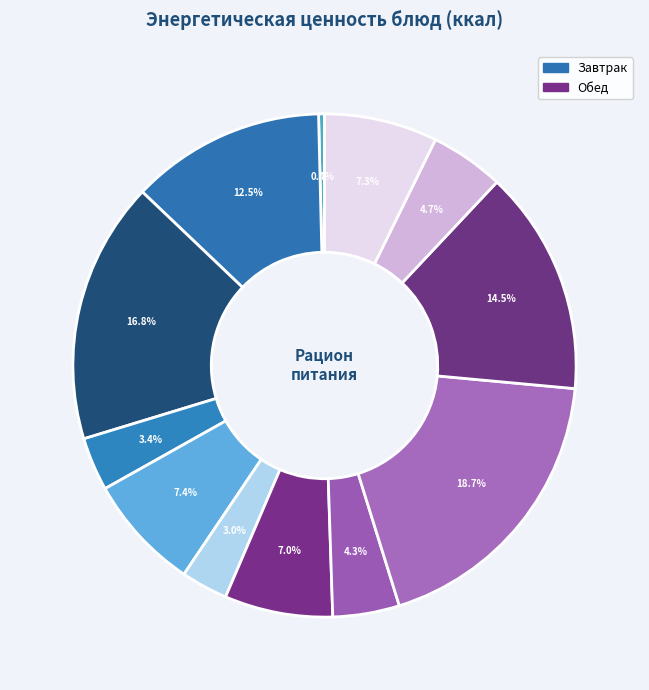

To the nearest percent, what is the difference between the largest and smallest slice percentages?

18%